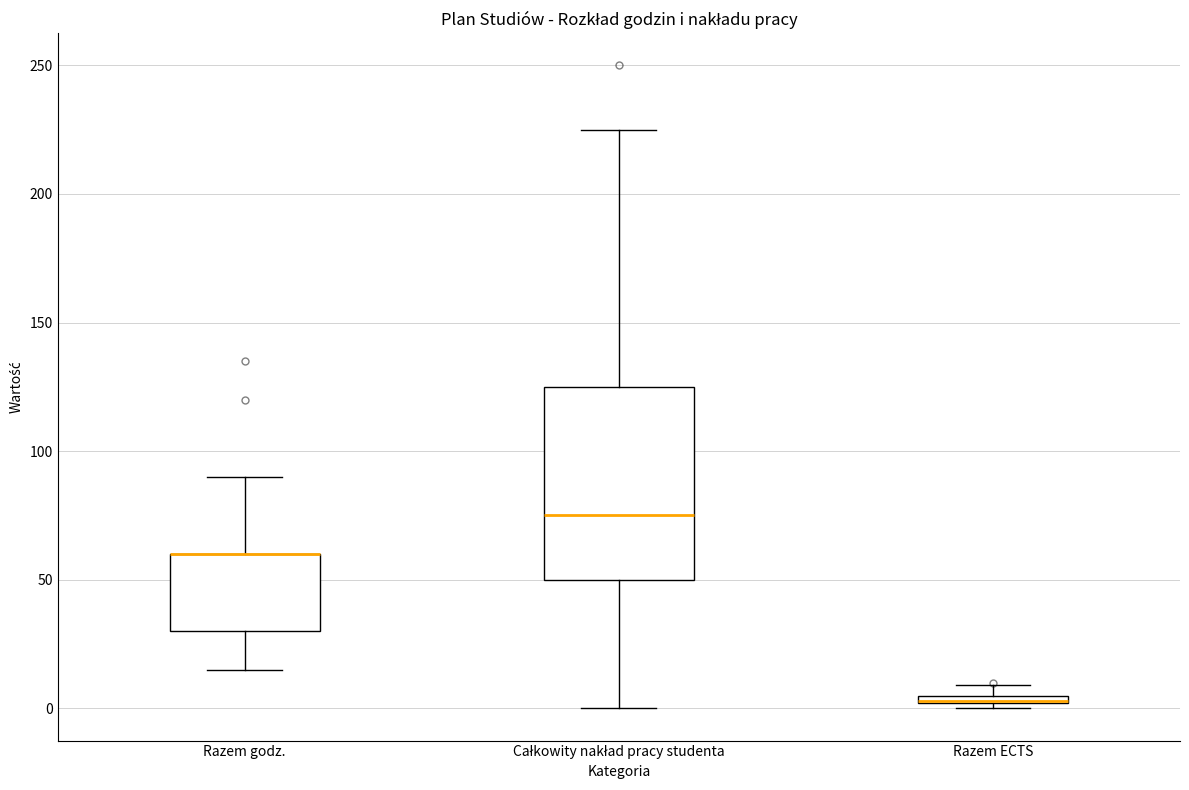

Where does the lower whisker of the box for Całkowity nakład pracy studenta end on the y-axis? The values are not printed on the chart, so give them approximately, as read against the axis.

0